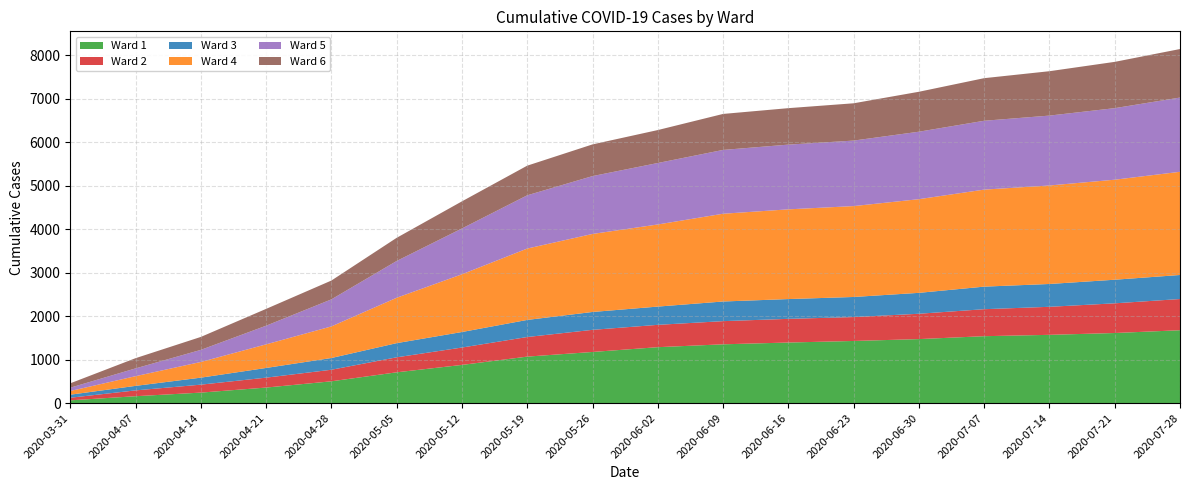

Reading right to left, list all the values displayed in this chart.

Ward 1: 2020-07-28=1678	2020-07-21=1614	2020-07-14=1572	2020-07-07=1541	2020-06-30=1474	2020-06-23=1431	2020-06-16=1395	2020-06-09=1354	2020-06-02=1288	2020-05-26=1178	2020-05-19=1071	2020-05-12=880	2020-05-05=710	2020-04-28=503	2020-04-21=359	2020-04-14=243	2020-04-07=160	2020-03-31=65
Ward 2: 2020-07-28=718	2020-07-21=683	2020-07-14=645	2020-07-07=621	2020-06-30=583	2020-06-23=550	2020-06-16=545	2020-06-09=533	2020-06-02=514	2020-05-26=509	2020-05-19=451	2020-05-12=400	2020-05-05=345	2020-04-28=266	2020-04-21=228	2020-04-14=183	2020-04-07=134	2020-03-31=60
Ward 3: 2020-07-28=553	2020-07-21=543	2020-07-14=525	2020-07-07=519	2020-06-30=481	2020-06-23=462	2020-06-16=455	2020-06-09=452	2020-06-02=420	2020-05-26=411	2020-05-19=393	2020-05-12=357	2020-05-05=326	2020-04-28=270	2020-04-21=223	2020-04-14=161	2020-04-07=104	2020-03-31=70
Ward 4: 2020-07-28=2374	2020-07-21=2301	2020-07-14=2266	2020-07-07=2232	2020-06-30=2155	2020-06-23=2091	2020-06-16=2064	2020-06-09=2019	2020-06-02=1889	2020-05-26=1795	2020-05-19=1642	2020-05-12=1328	2020-05-05=1044	2020-04-28=727	2020-04-21=543	2020-04-14=361	2020-04-07=223	2020-03-31=85
Ward 5: 2020-07-28=1708	2020-07-21=1646	2020-07-14=1608	2020-07-07=1584	2020-06-30=1552	2020-06-23=1507	2020-06-16=1489	2020-06-09=1468	2020-06-02=1414	2020-05-26=1331	2020-05-19=1225	2020-05-12=1054	2020-05-05=846	2020-04-28=622	2020-04-21=429	2020-04-14=278	2020-04-07=179	2020-03-31=76
Ward 6: 2020-07-28=1116	2020-07-21=1065	2020-07-14=1021	2020-07-07=980	2020-06-30=919	2020-06-23=858	2020-06-16=839	2020-06-09=828	2020-06-02=758	2020-05-26=729	2020-05-19=682	2020-05-12=624	2020-05-05=533	2020-04-28=433	2020-04-21=387	2020-04-14=298	2020-04-07=235	2020-03-31=101